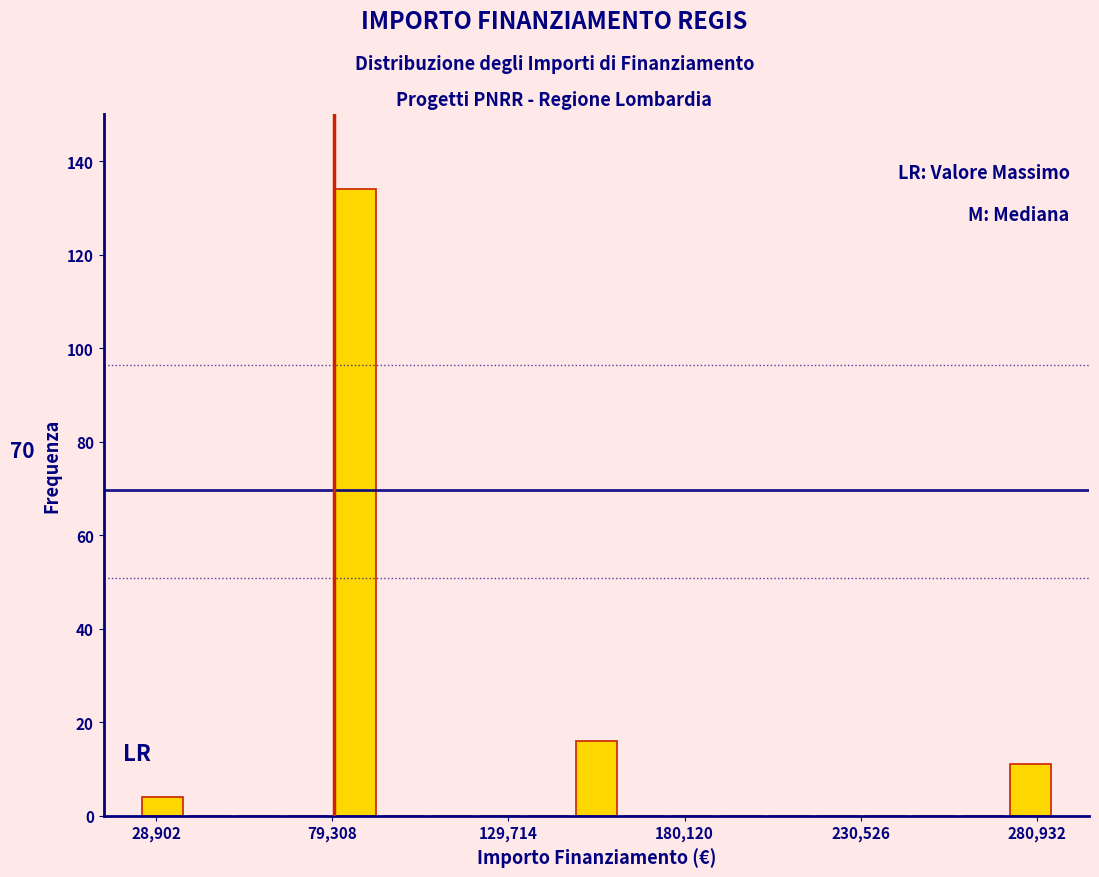

Around what value on the x-axis is the tallest bar? Give the approximate position of its centre, as read against the axis.

90000